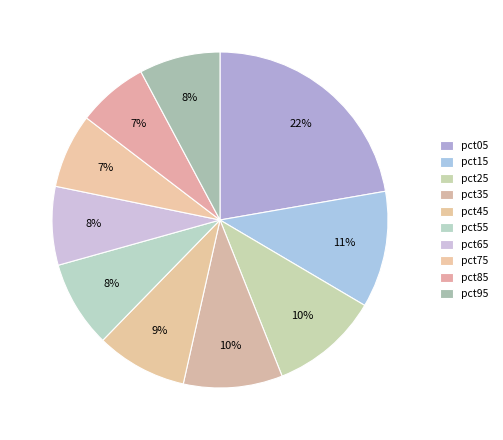

How many slices are in this pie chart?

10